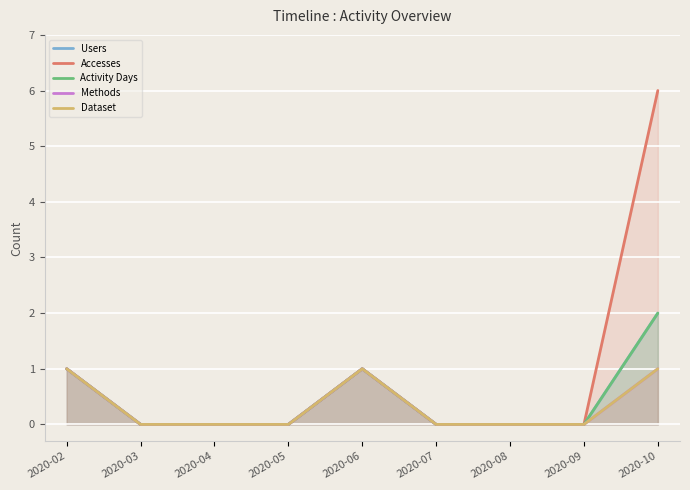

How many series are shown in this chart?

5